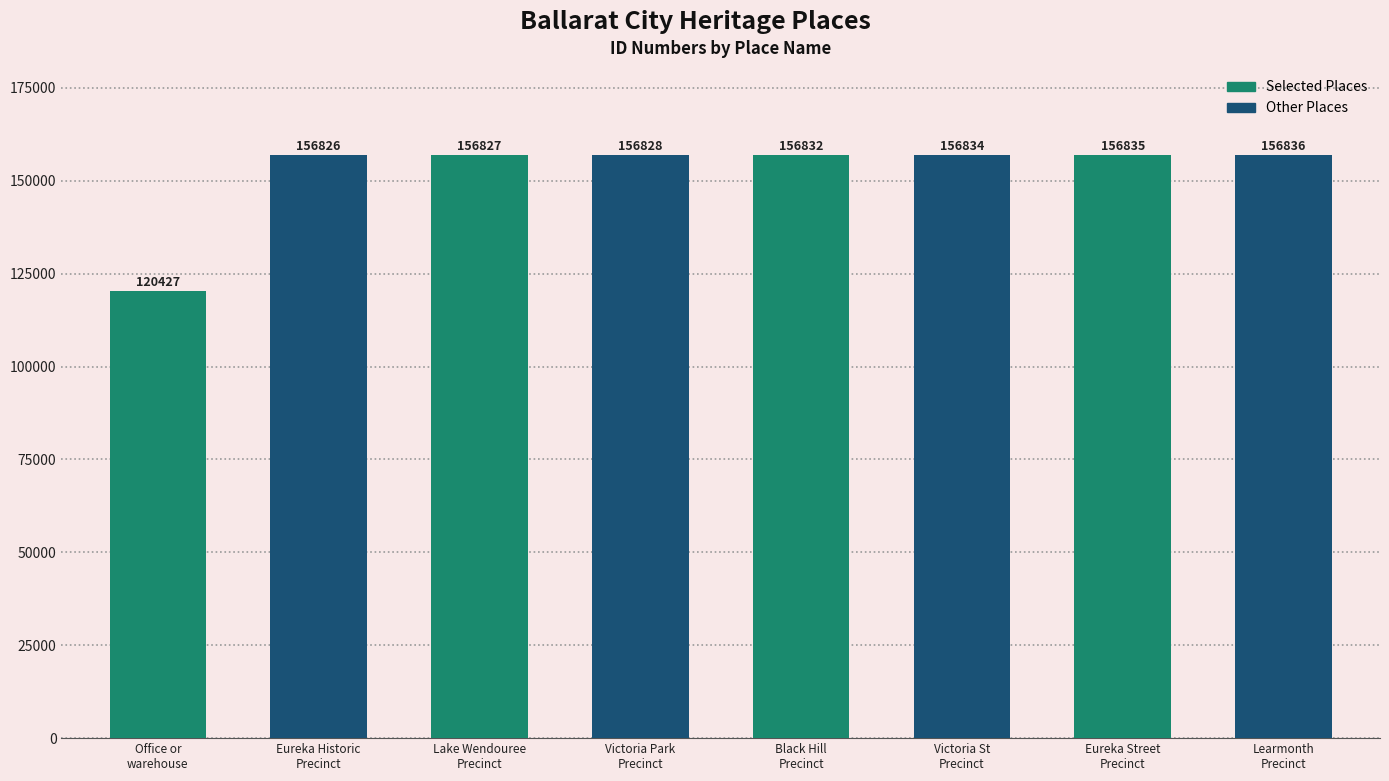

Reading left to right, transcribe all the data shown in this chart.

120427	156826	156827	156828	156832	156834	156835	156836